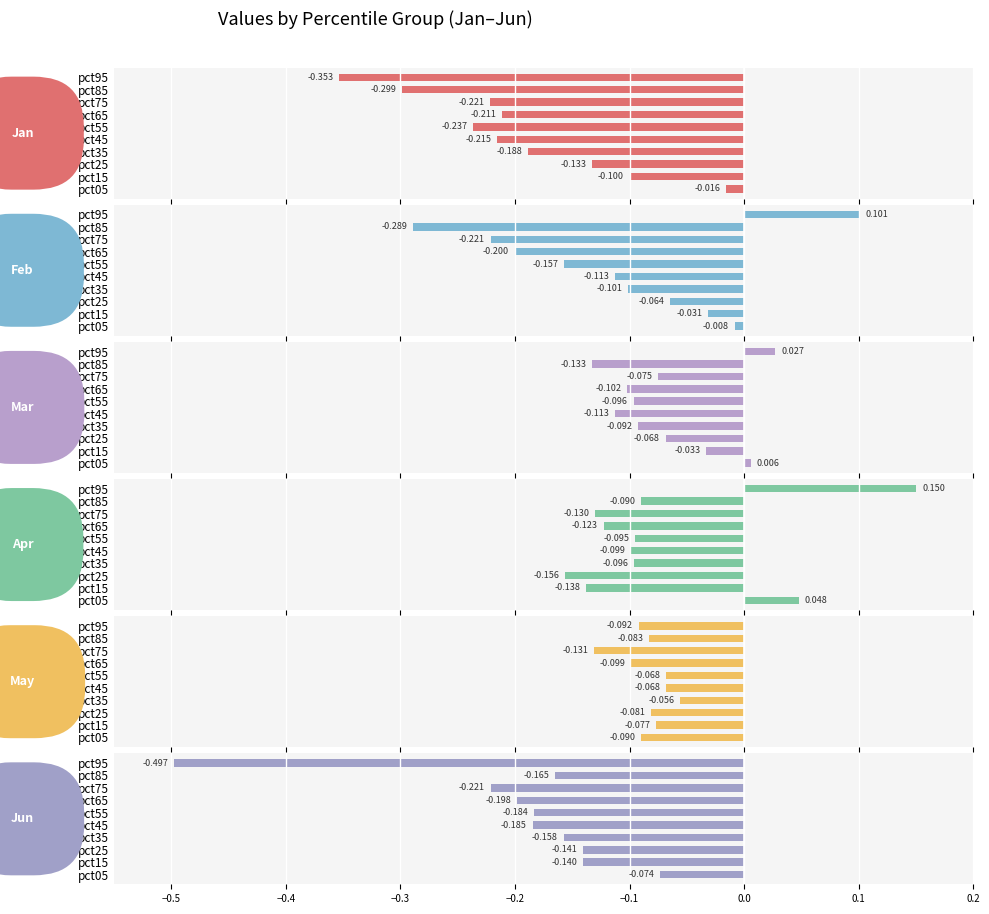

Does the chart contain any negative values?

Yes